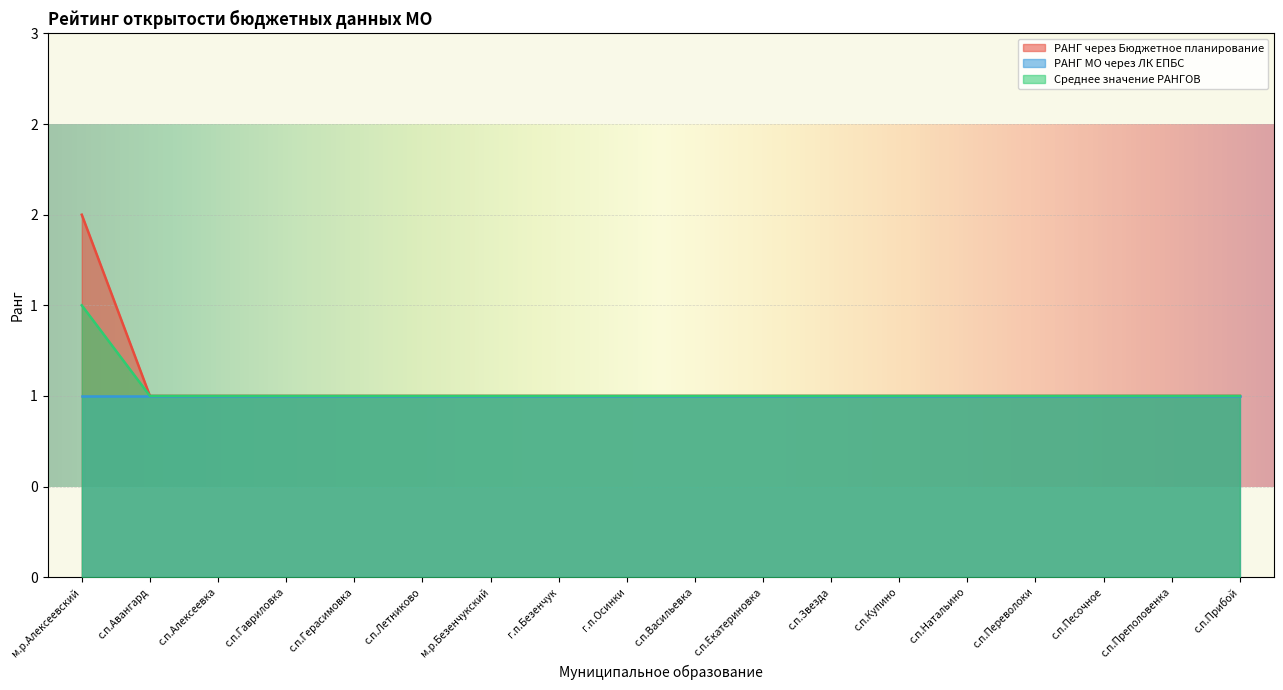

Which series changed the most between с.п.Гавриловка and с.п.Натальино?

РАНГ через Бюджетное планирование